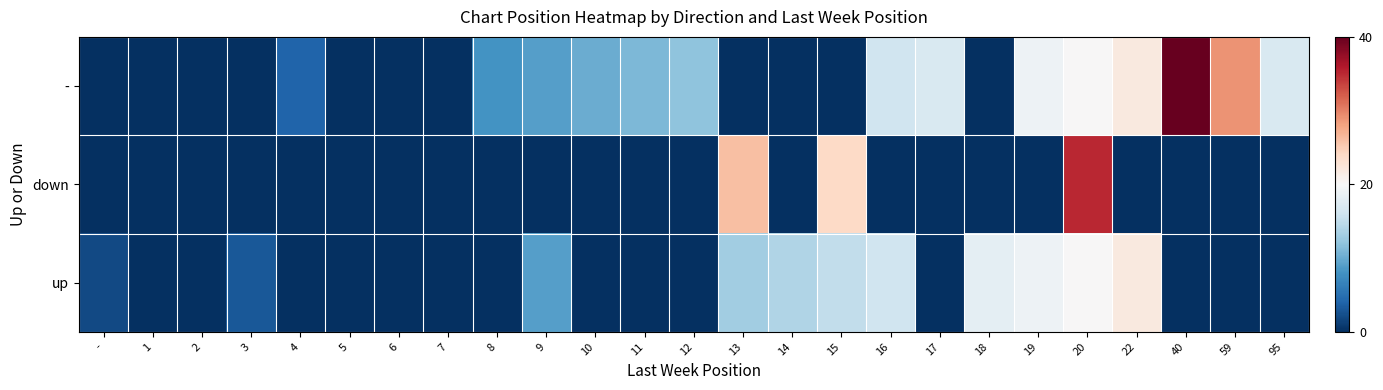

What is the maximum value shown in the chart?

40